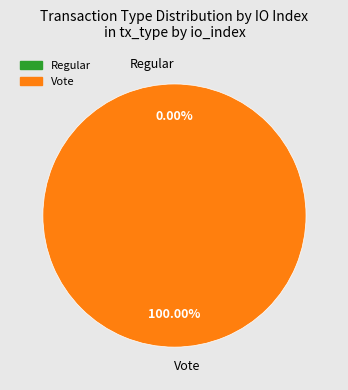

Which has a higher value, Vote or Regular?

Vote